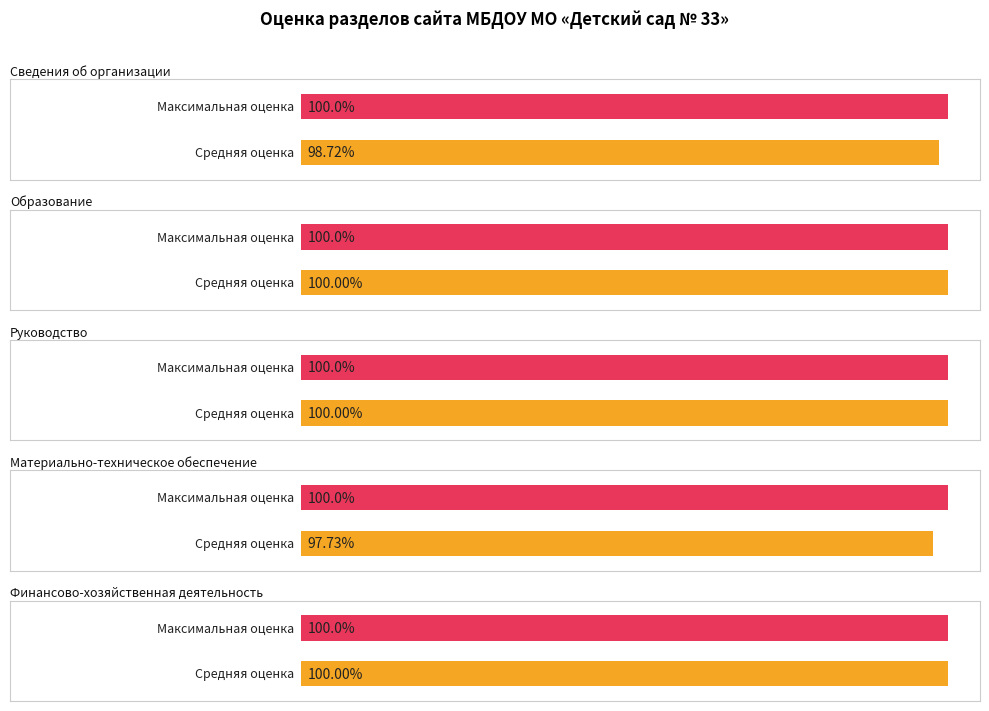

What is the label of the 3rd bar from the left?

Руководство